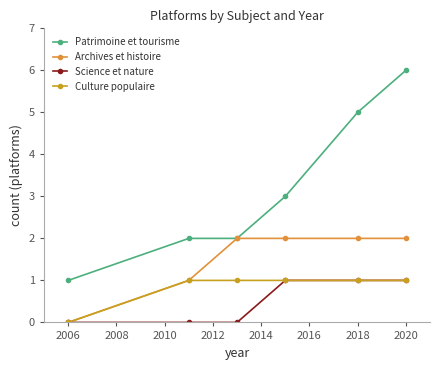

Is this an area chart (filled region under the line)?

No